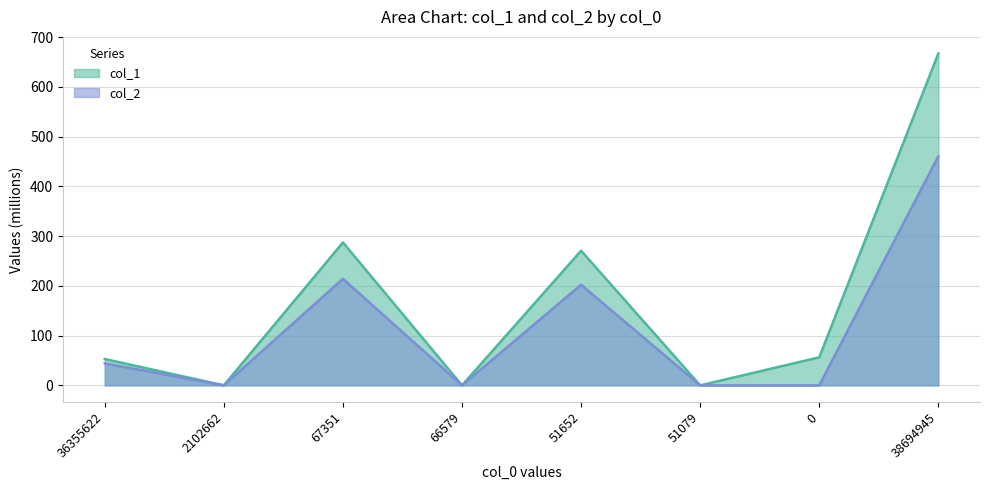

Reading right to left, transcribe all the data shown in this chart.

col_1: 38694945=666.9	0=56.3	51079=0.0	51652=270.6	66579=0.0	67351=287.2	2102662=0.0	36355622=52.9
col_2: 38694945=460.3	0=0.0	51079=0.0	51652=202.1	66579=0.0	67351=214.1	2102662=0.0	36355622=44.1